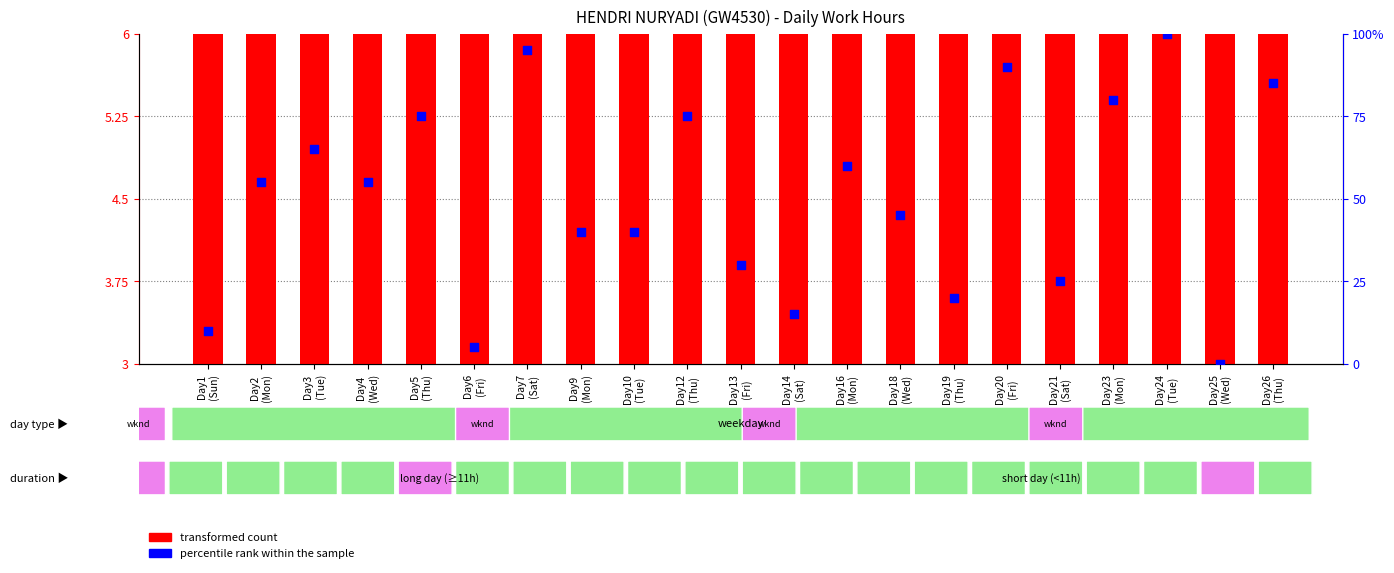

Which series contains the lowest Y value?

percentile rank within the sample